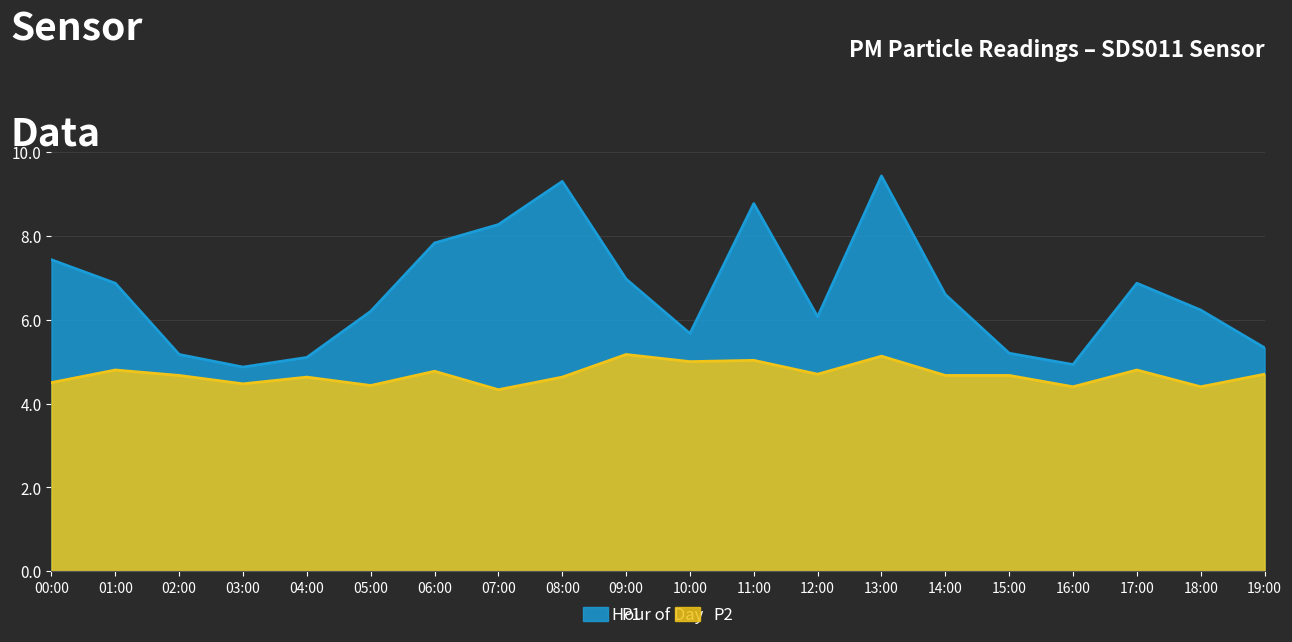

At which category does P1 reach its first local peak?

08:00